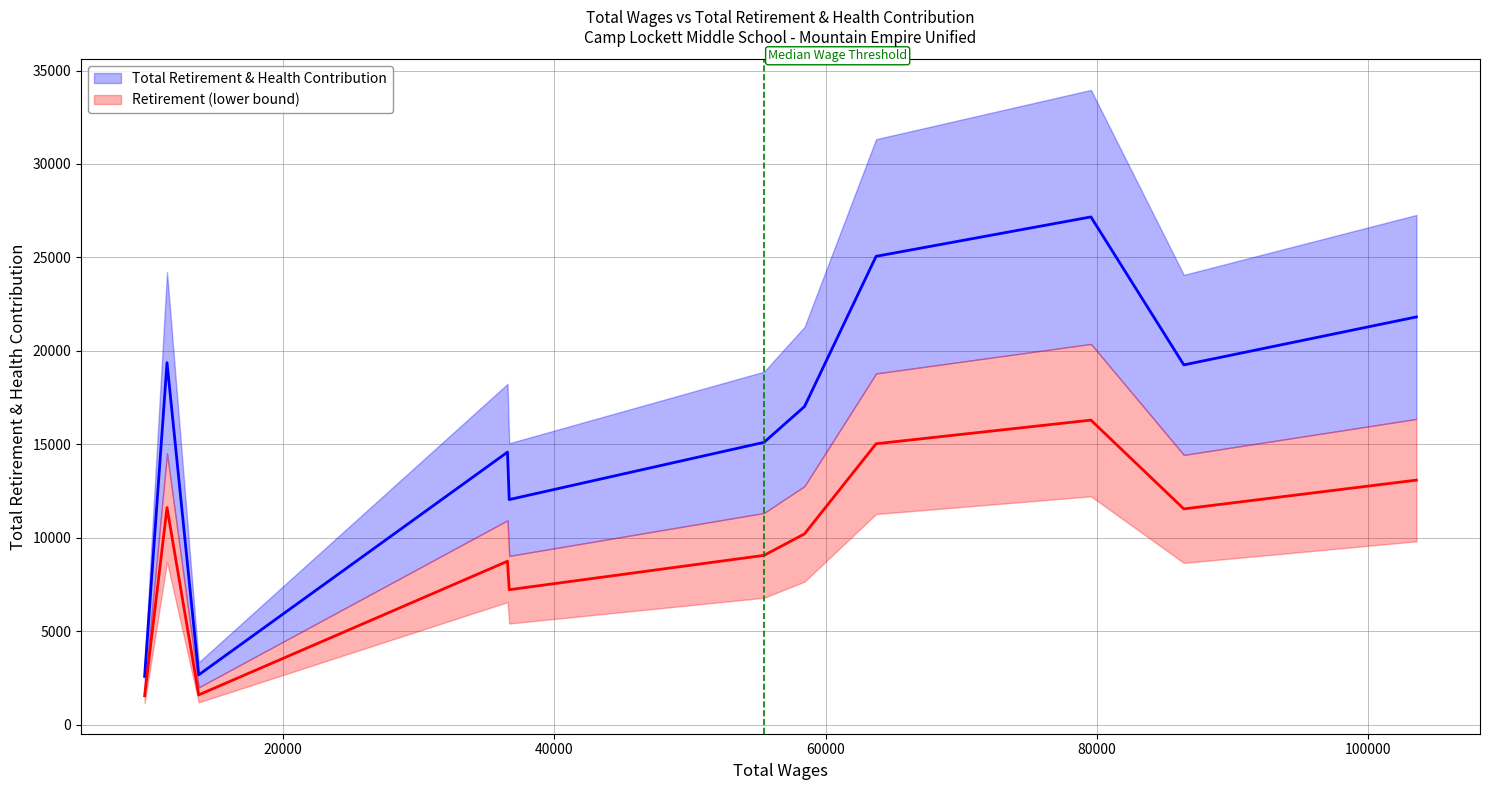

What are all the series names shown in the legend?

Total Retirement & Health Contribution, Retirement (lower bound)